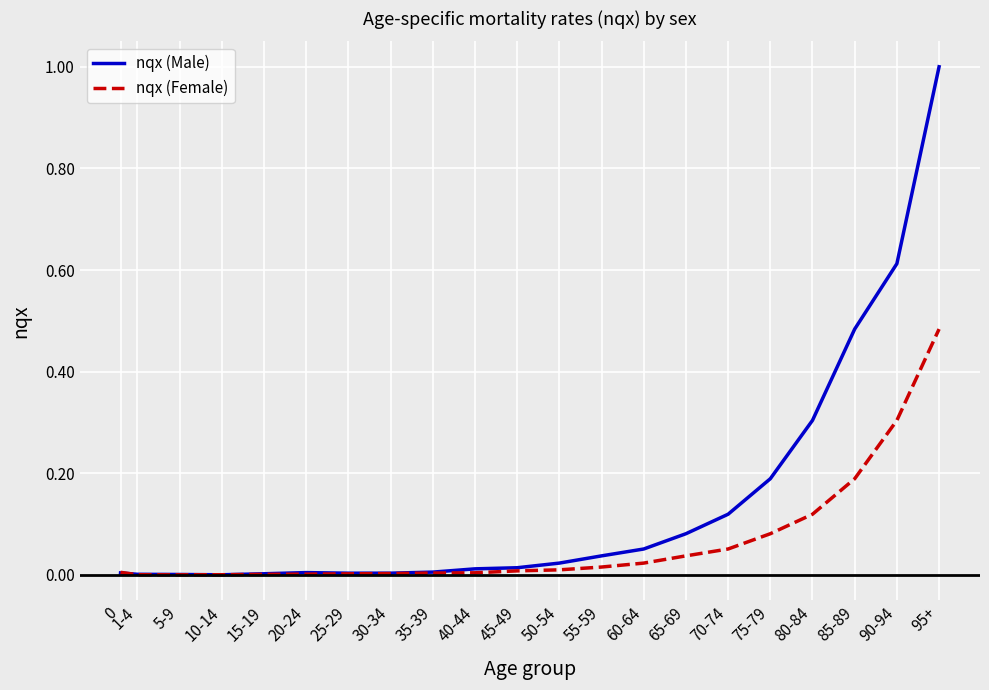

Does the chart display data point markers on the line(s)?

No